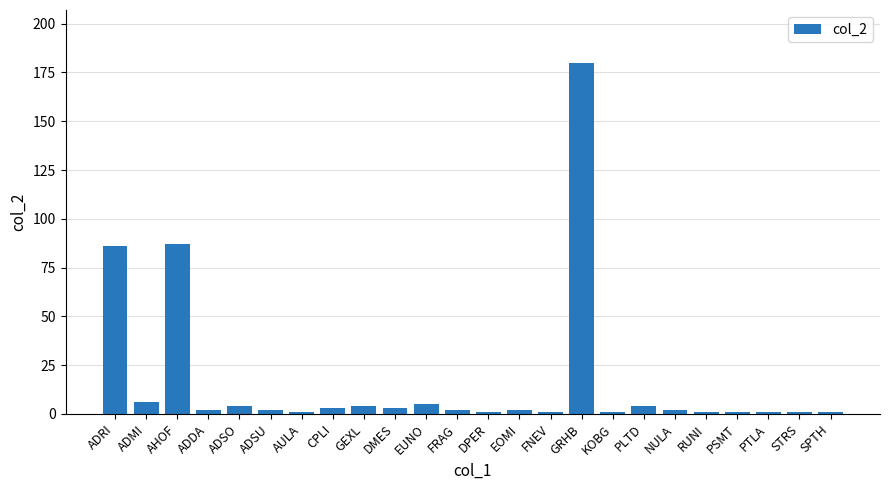

Are the bars horizontal?

No